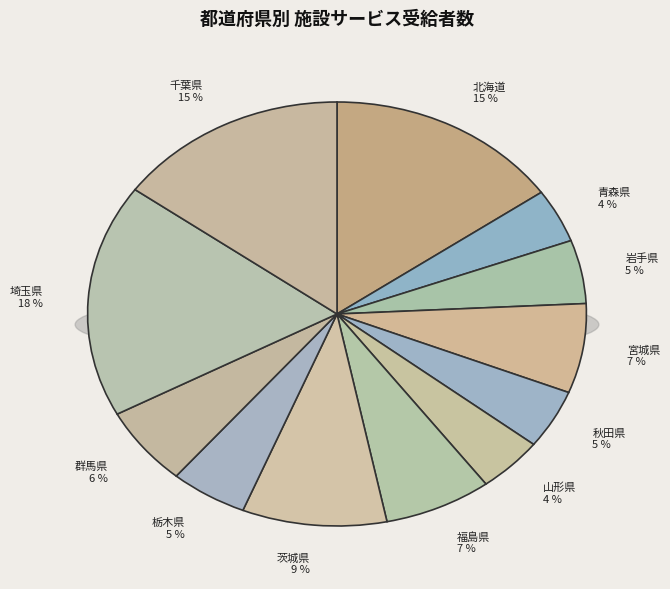

How many slices are in this pie chart?

12